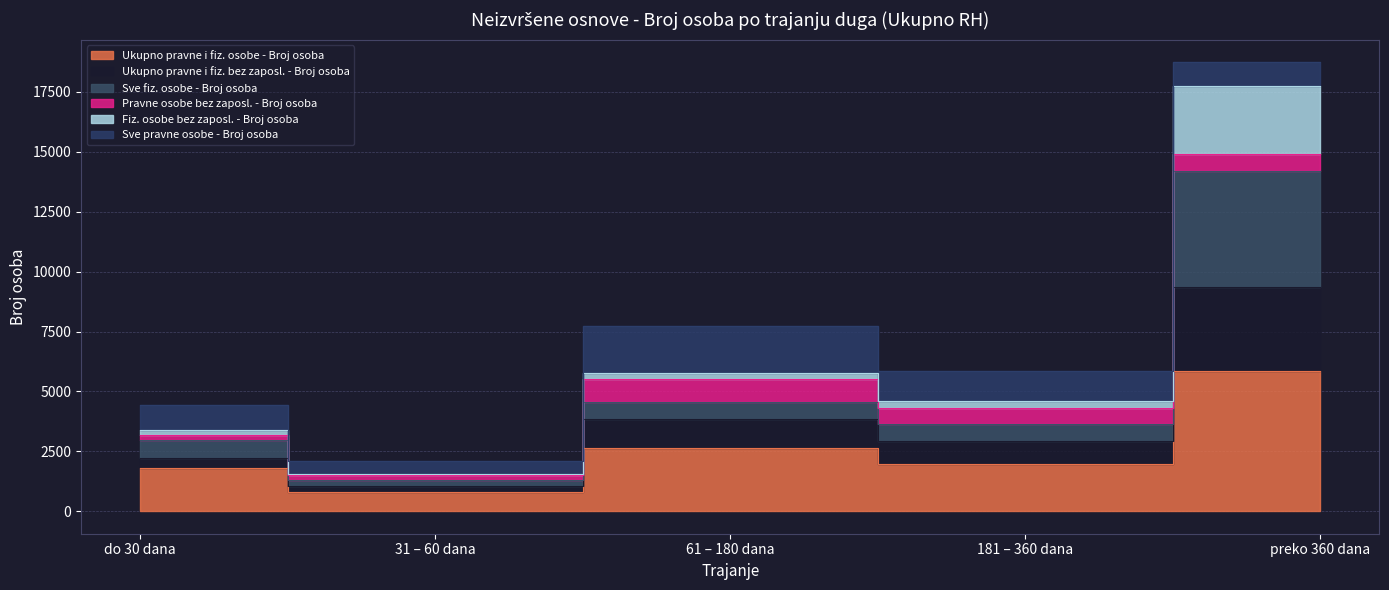

At which label is Sve fiz. osobe - Broj osoba closest to 7768?

61 – 180 dana